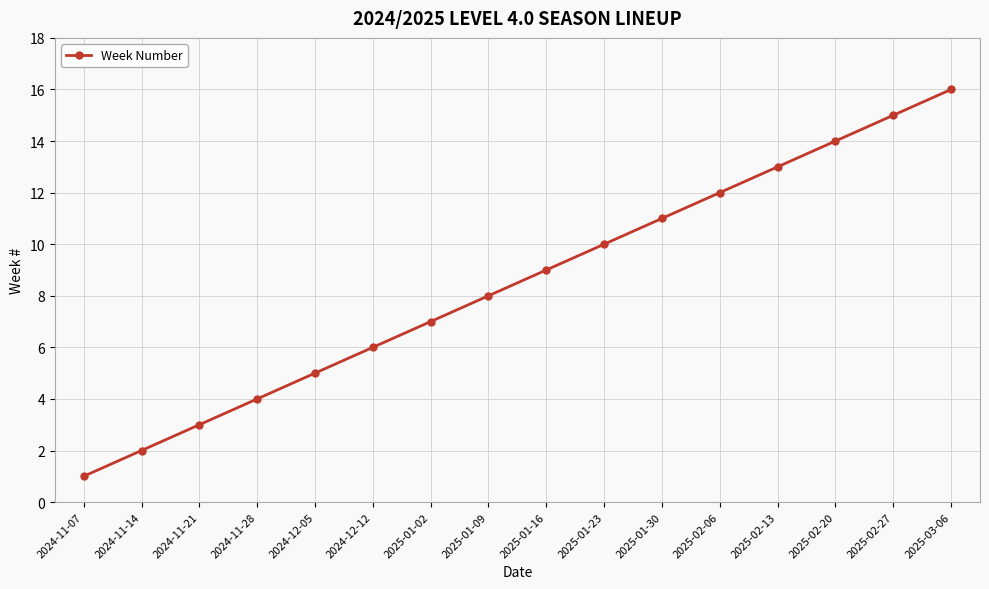

What is the minimum value shown in the chart?

1